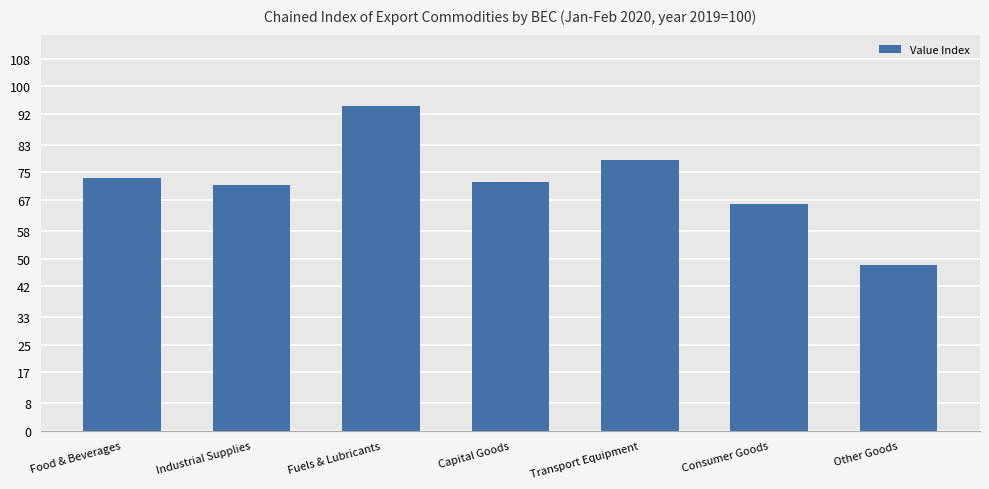

Where does the data first go above 72?

Food & Beverages